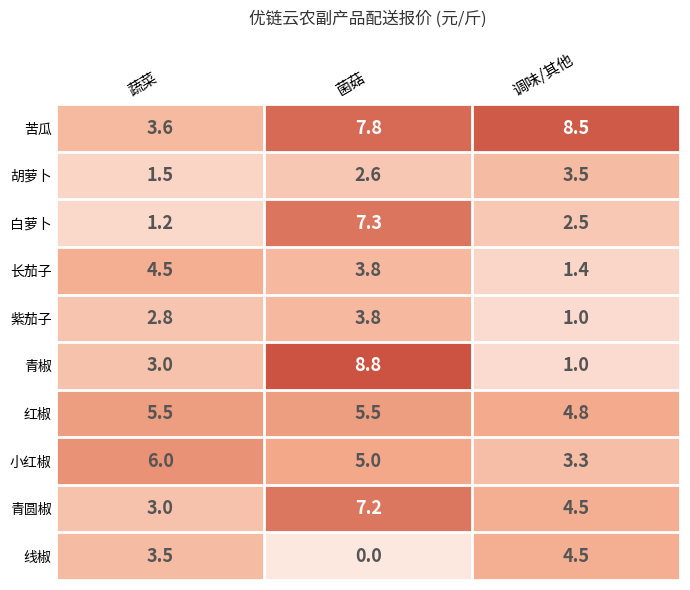

How many series are shown in this chart?

10